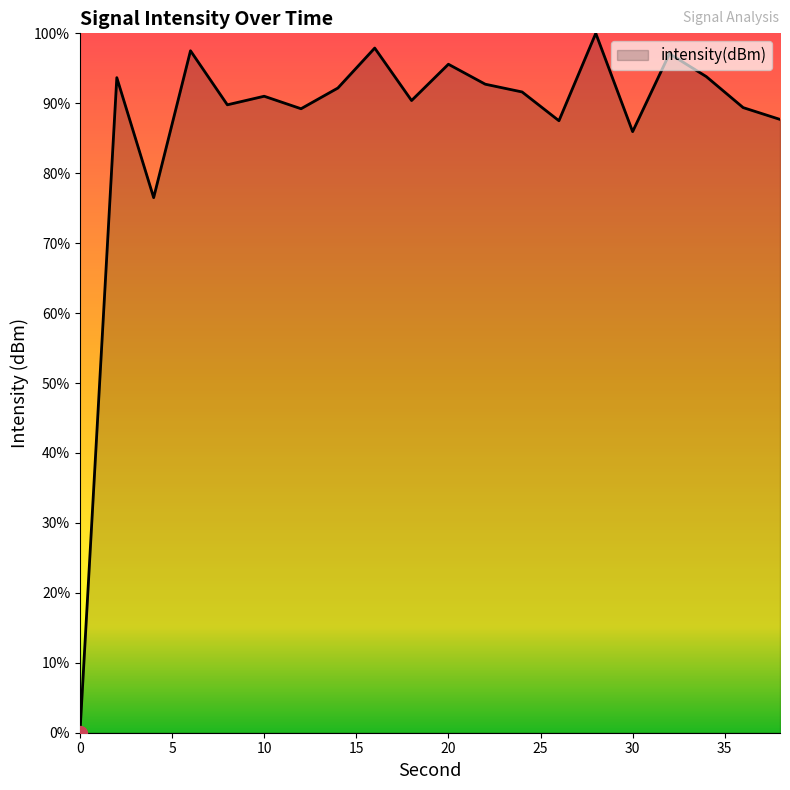

What is the maximum value shown in the chart?

100.0